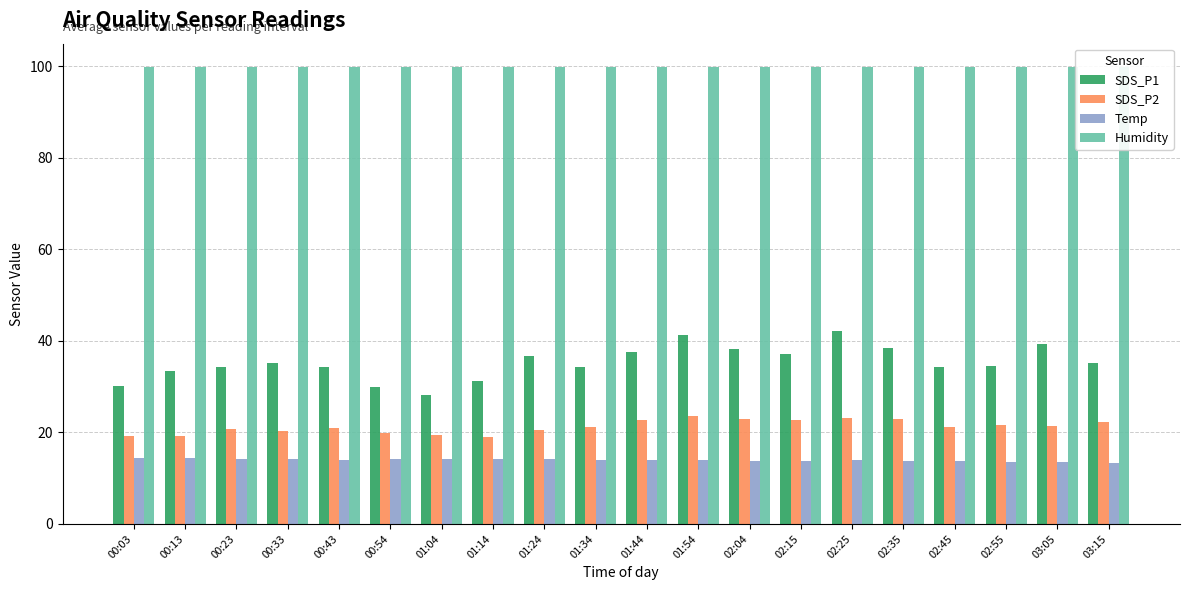

Read the SDS_P2 value at 00:33.

20.3